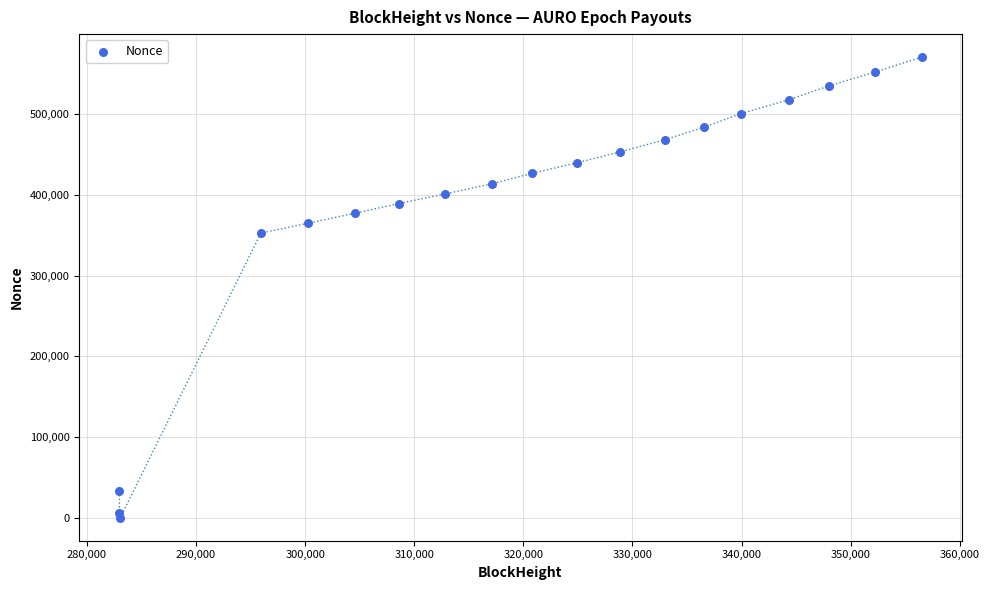

What Y value in the scatter plot is closest to 285297?

352601